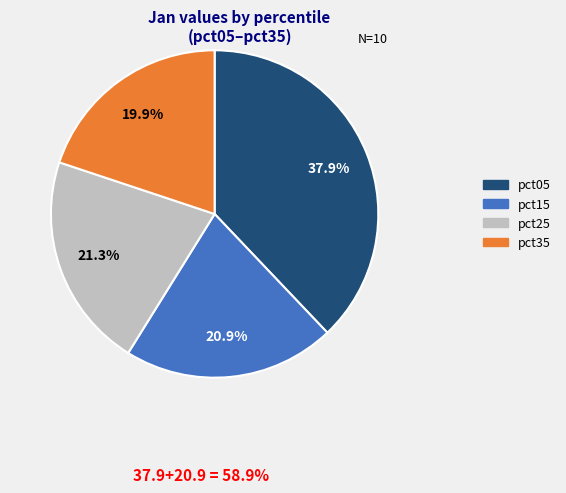

Approximately how many times larger is the value at pct25 compared to pct15?

1.0